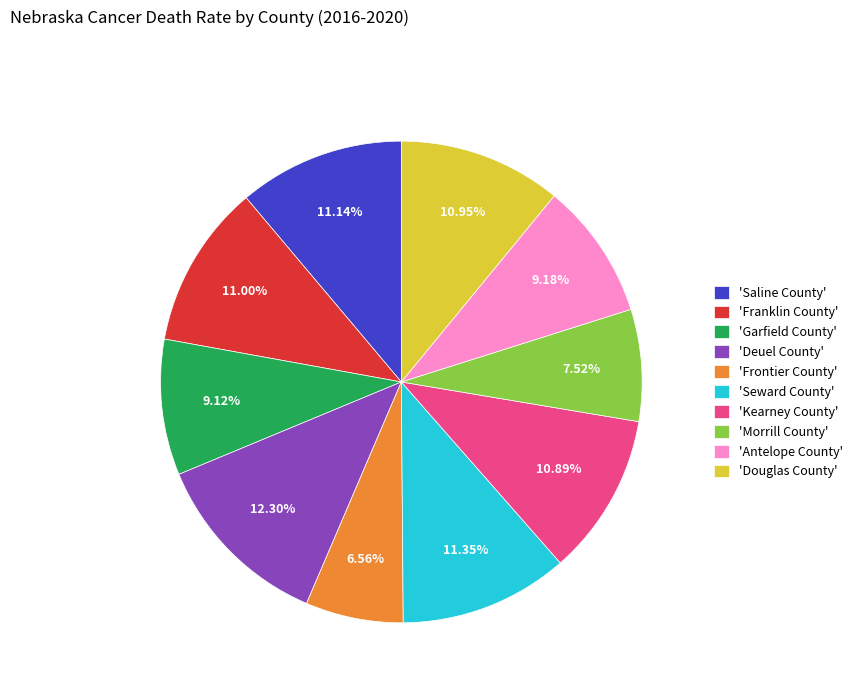

Does 'Franklin County' account for over 50% of the chart?

No